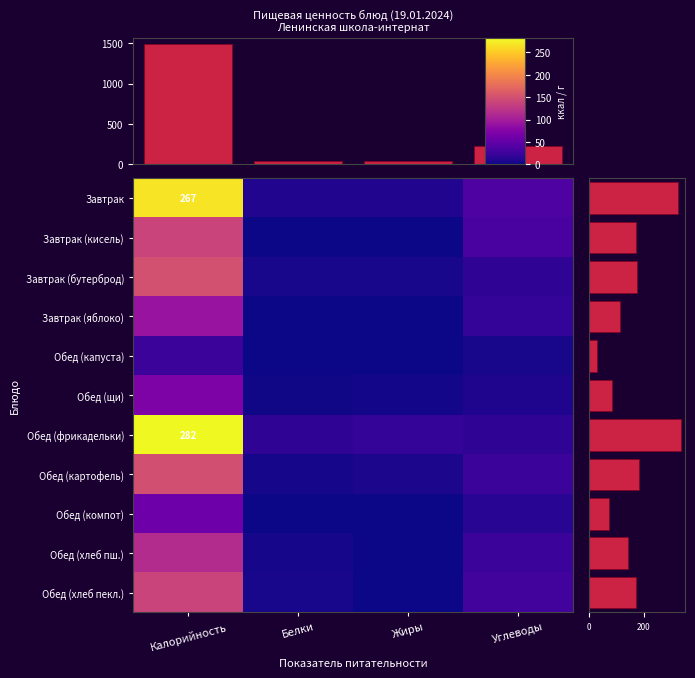

At which label does Завтрак (кисель) reach its minimum?

Жиры